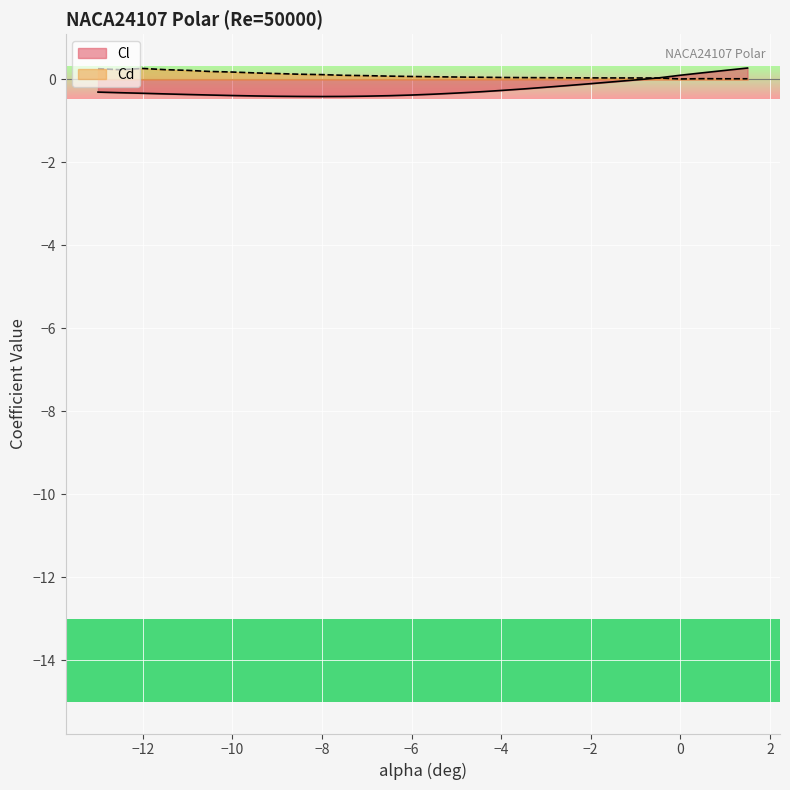

How many data points in Cl are less than 0?

25